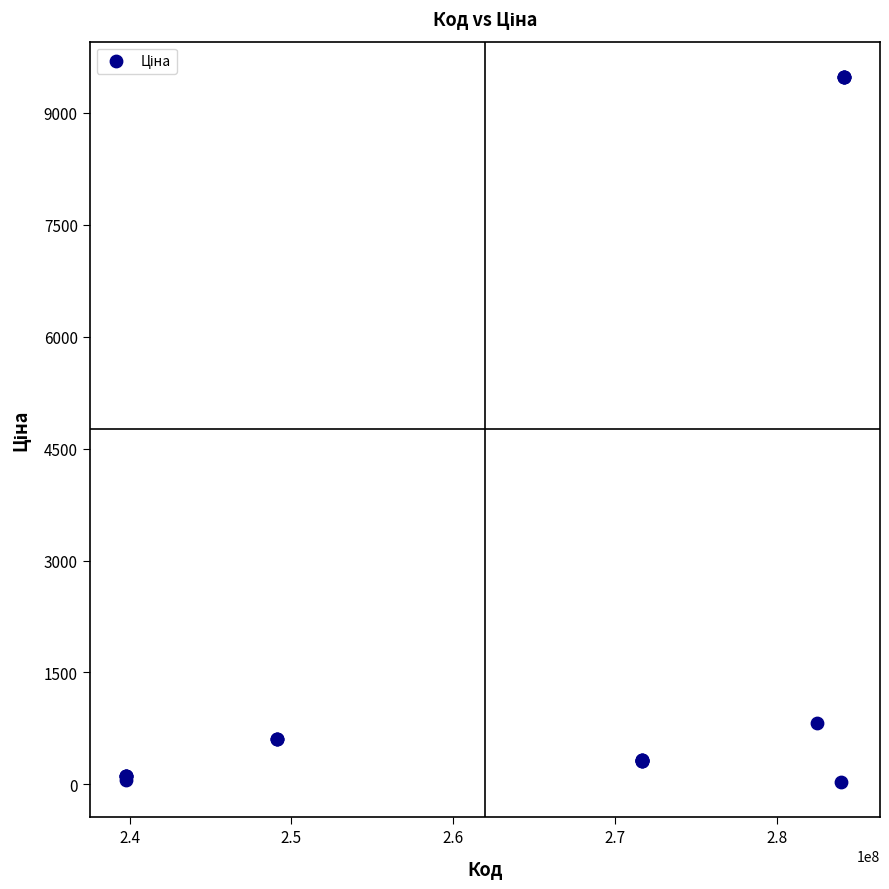

What Y value in the scatter plot is closest to 4756?

818.5